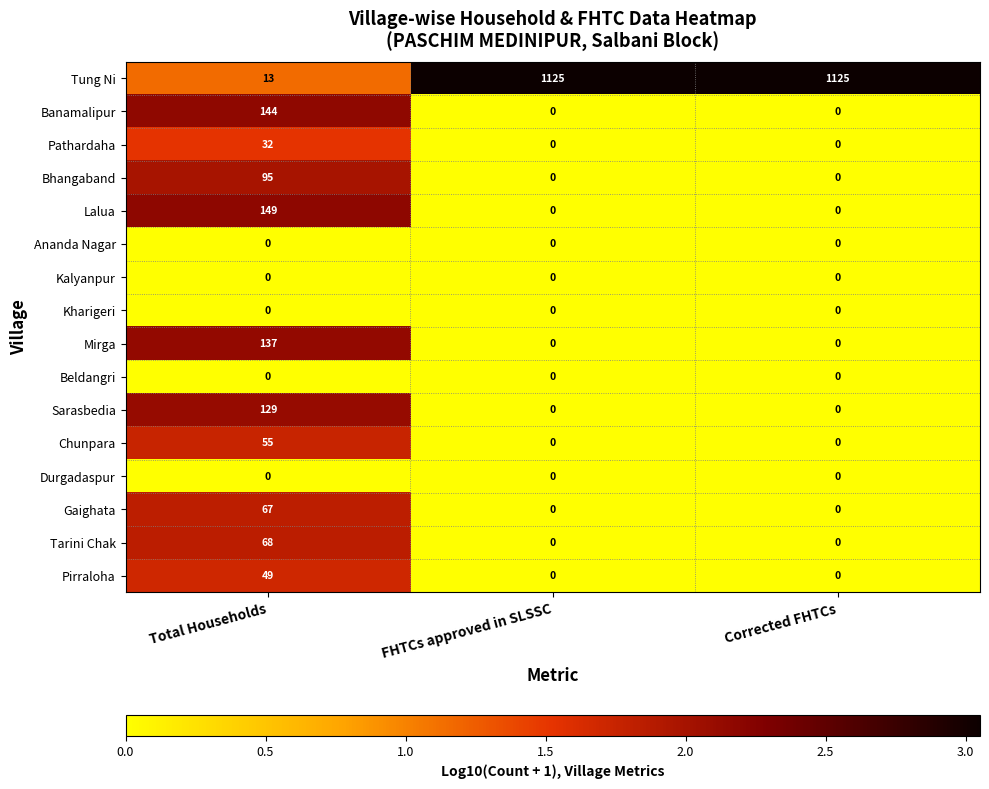

Read the Tung Ni value at Corrected FHTCs.

1125